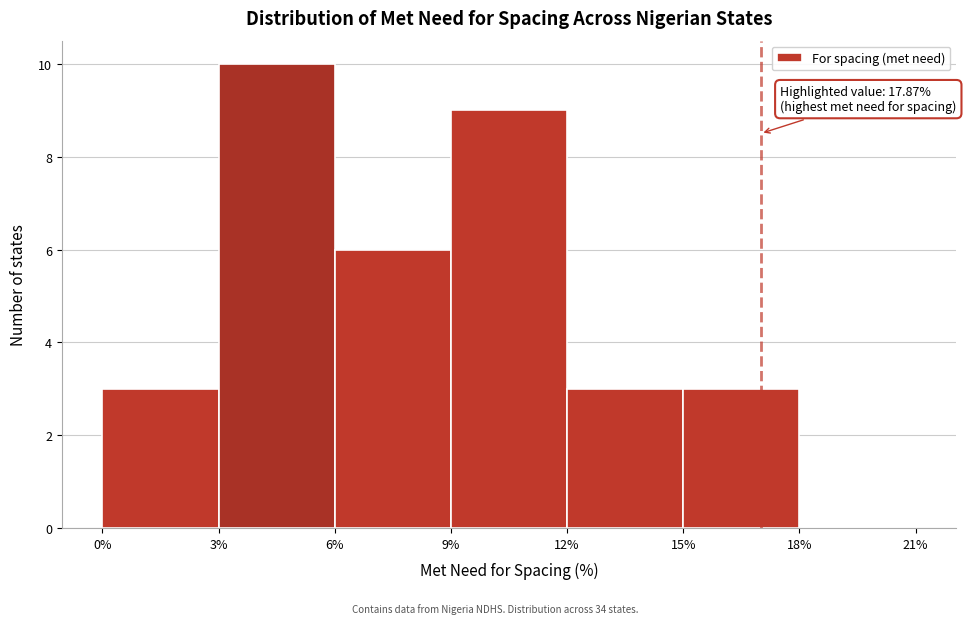

Which range on the x-axis has the tallest bar?

3% to 6%